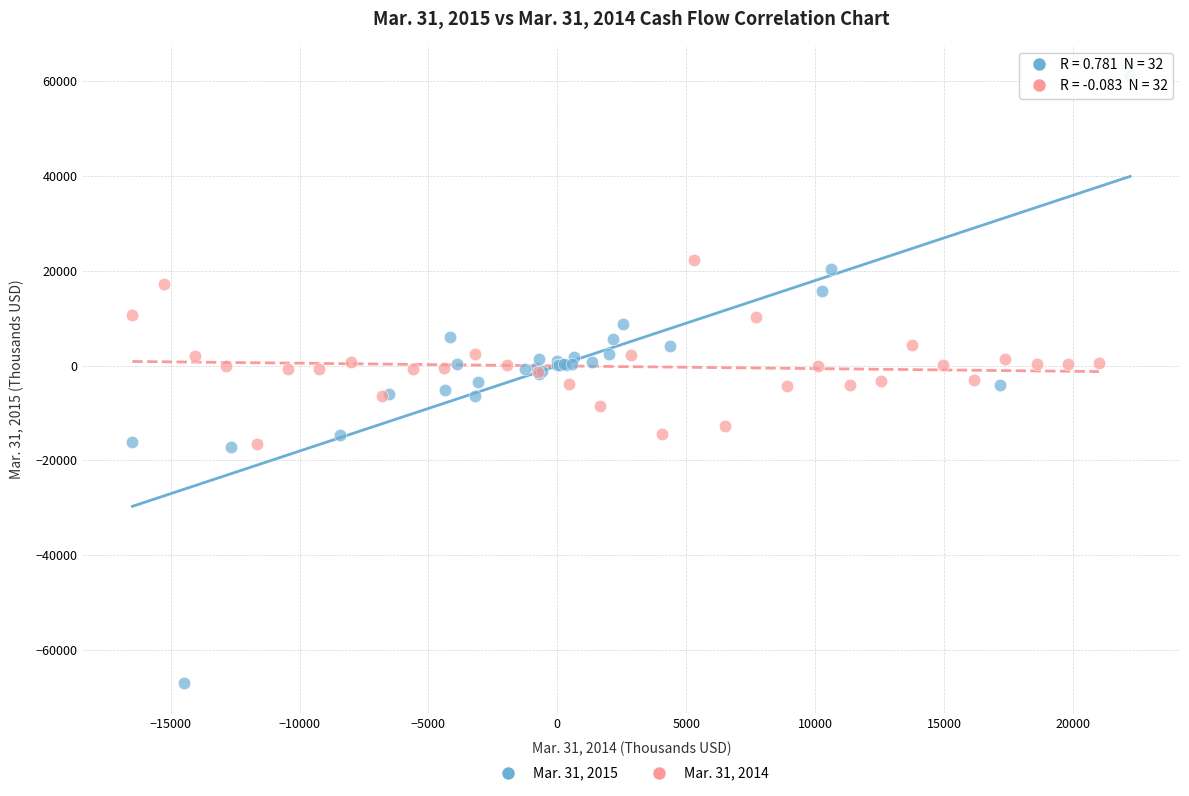

Which series reaches the minimum Y coordinate?

Mar. 31, 2015